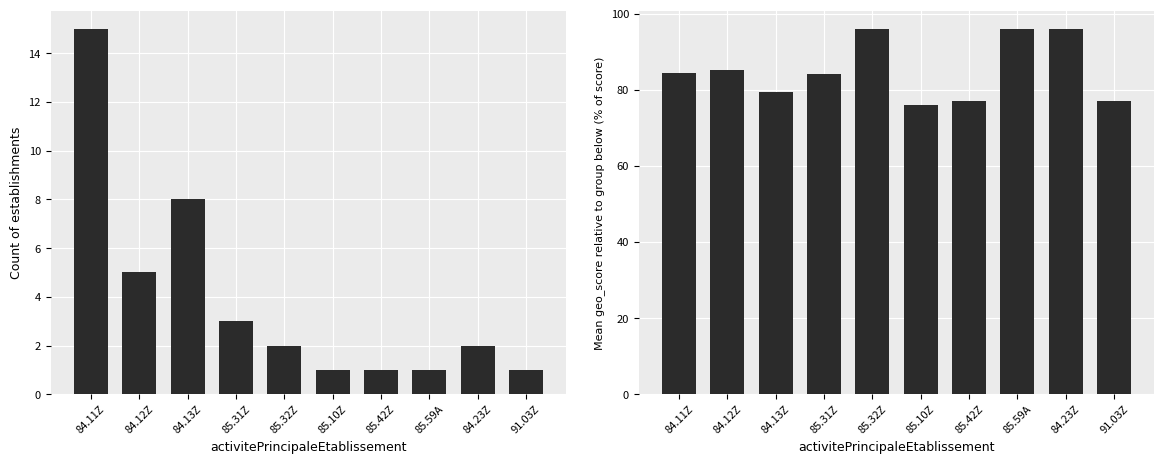

At which label does mean geo_score (×100) first exceed 84?

84.11Z